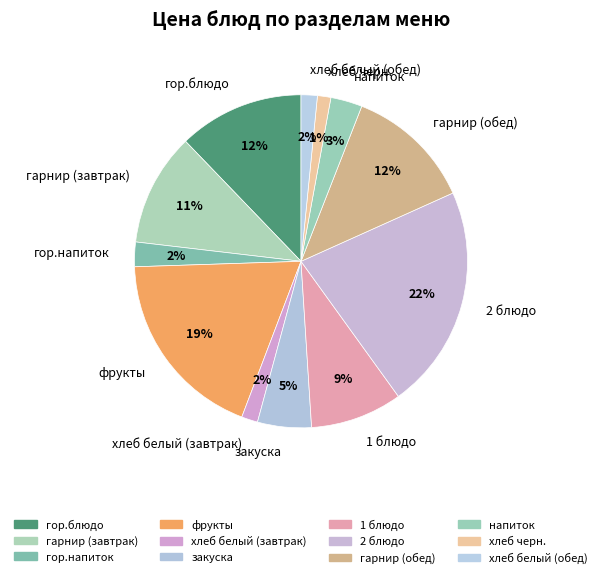

To the nearest percent, what is the difference between the гор.напиток and 1 блюдо slice percentages?

7%